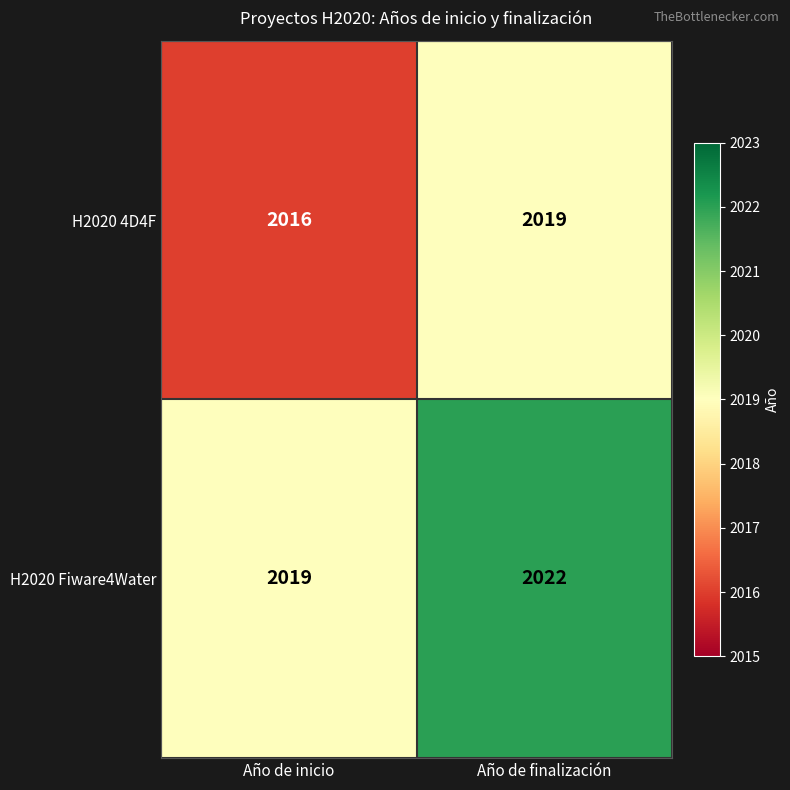

The H2020 Fiware4Water series shows 966 at Año de inicio. True or false?

False